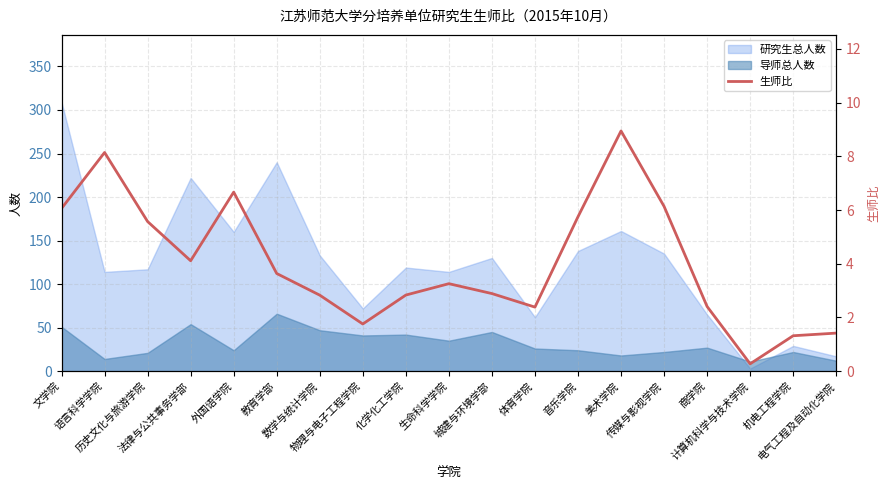

Where is the data nearest to the value 4?

法律与公共事务学部